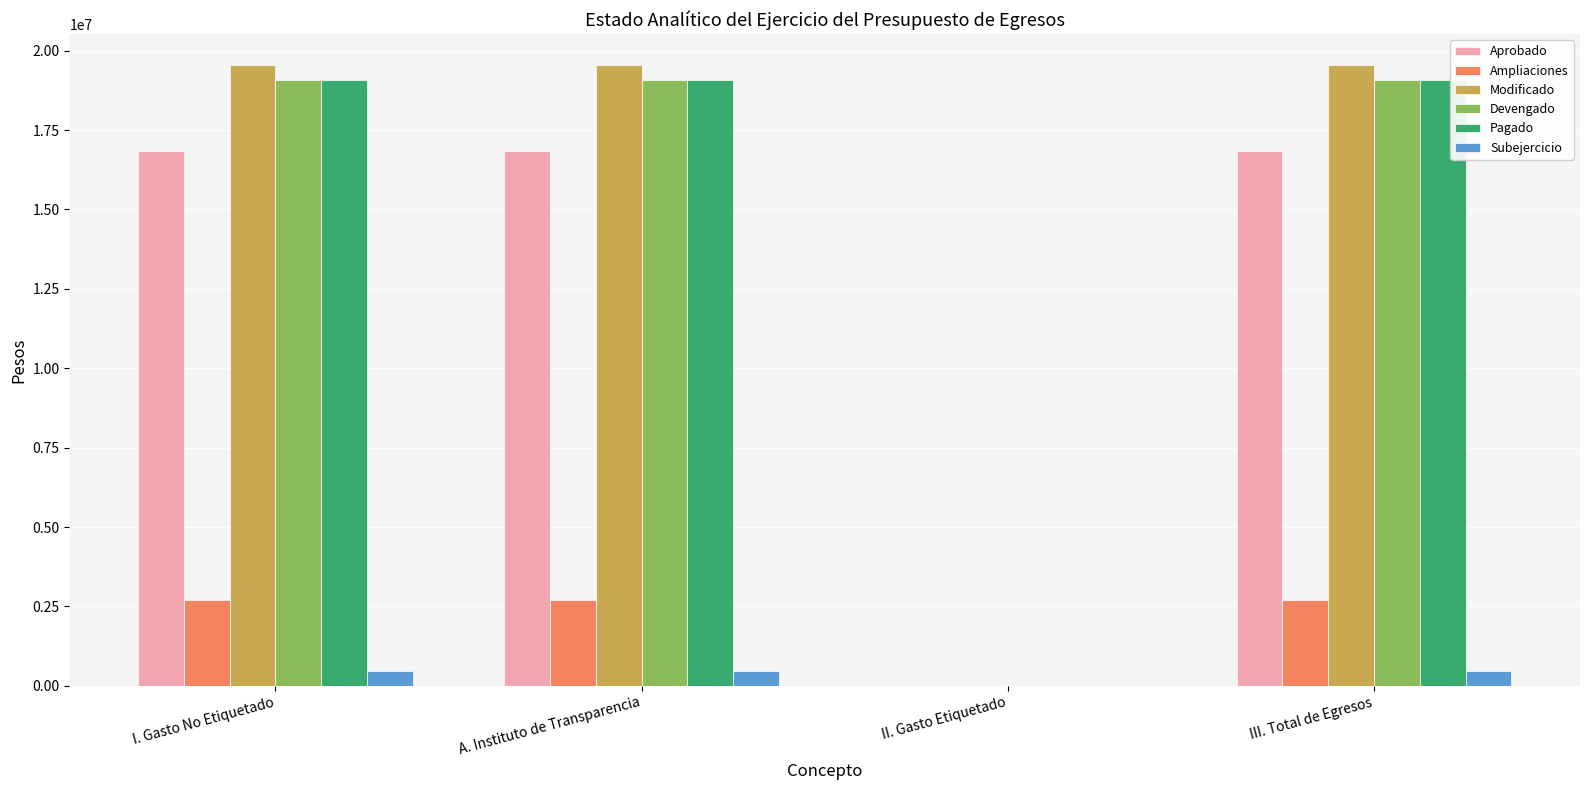

Are the bars horizontal?

No